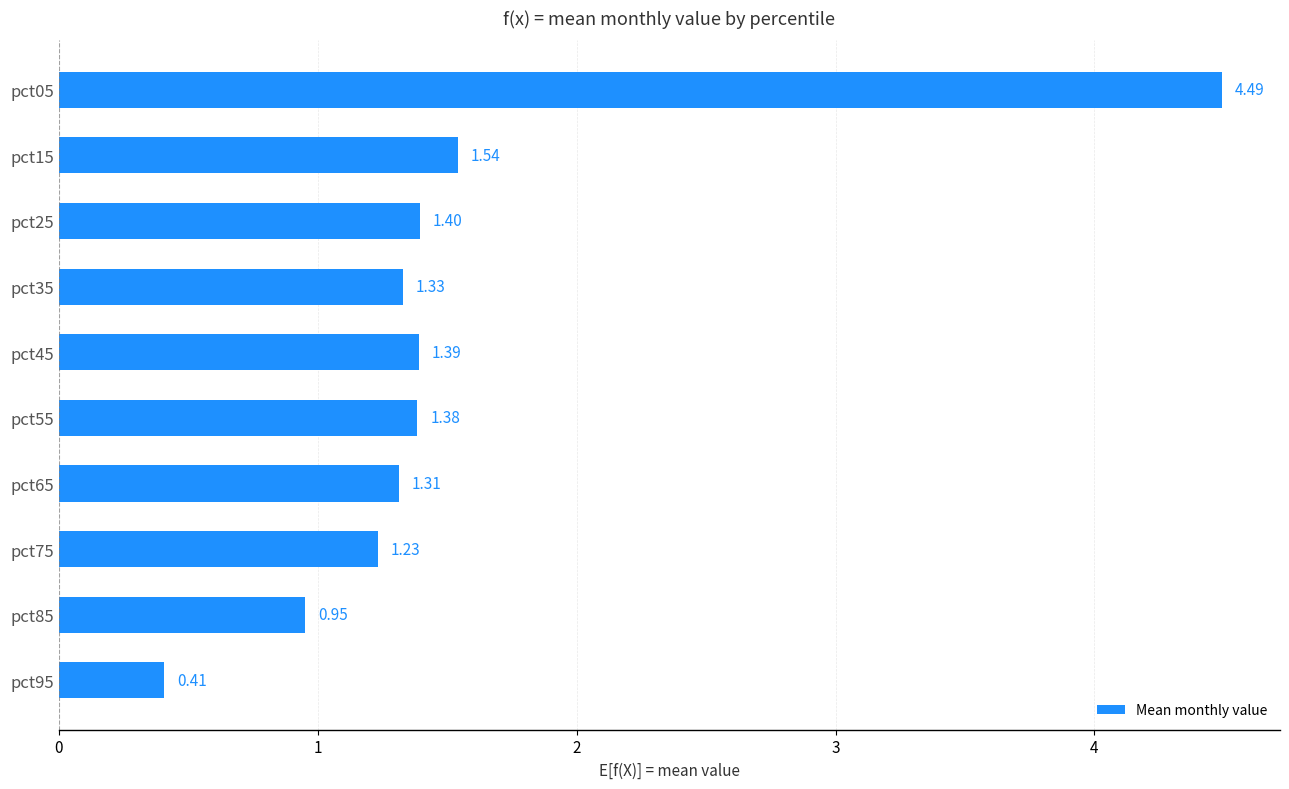

How many bars are there in total?

10